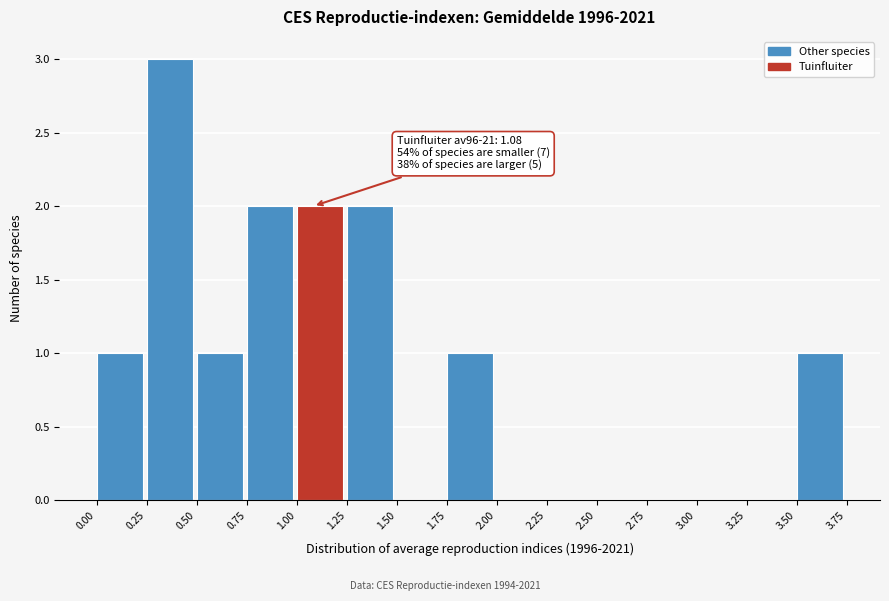

Which range on the x-axis has the tallest bar?

0.25 to 0.50